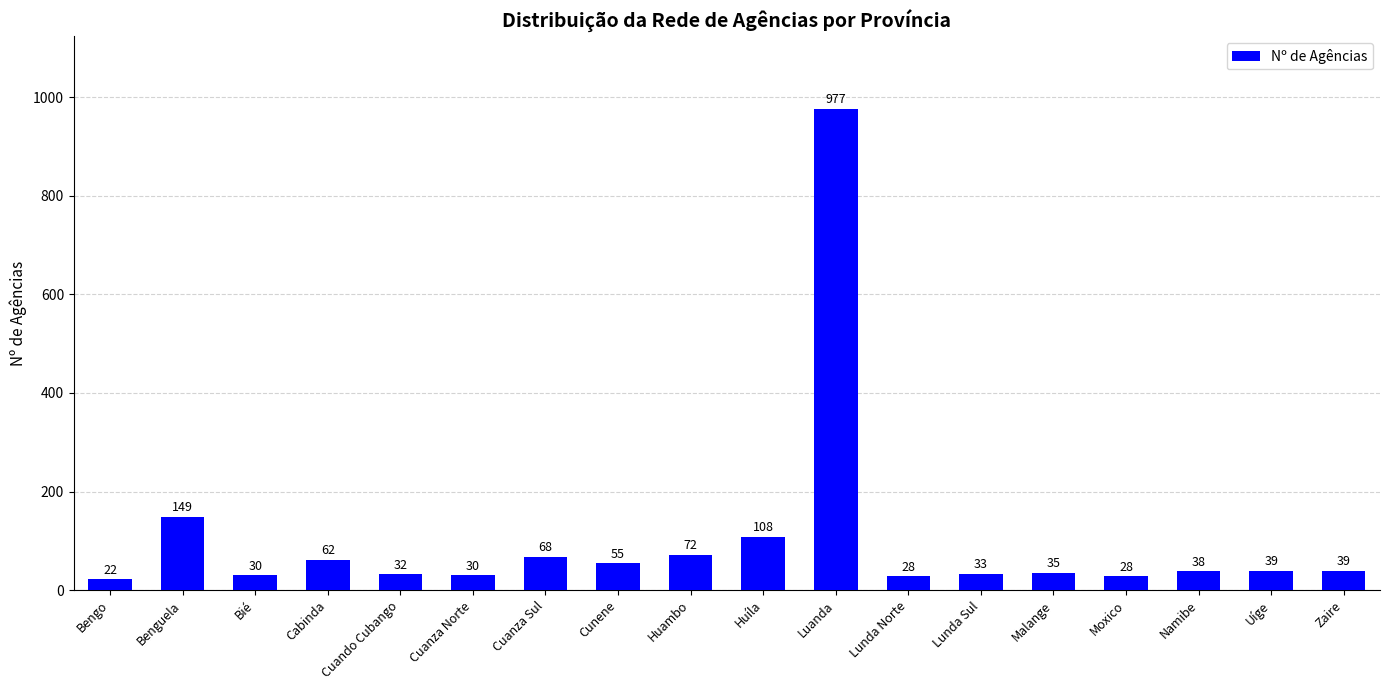

What is the maximum value shown in the chart?

977